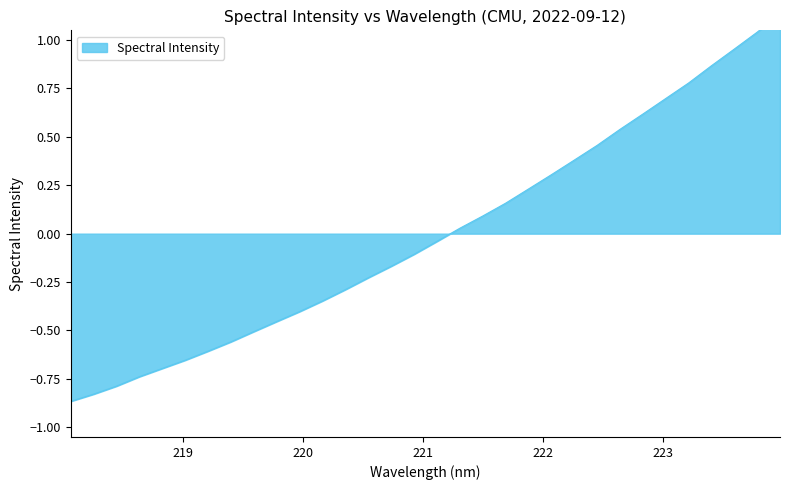

Count the number of data series in this chart.

1